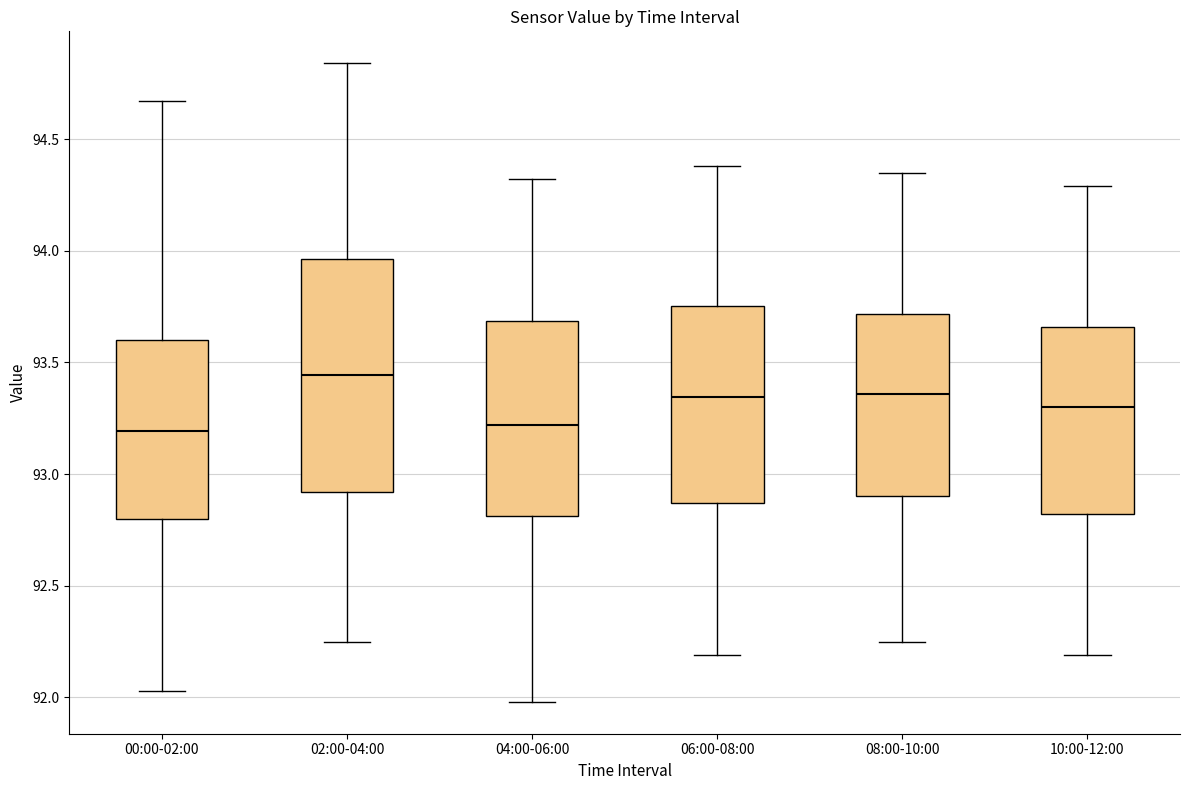

Where does the lower whisker of the box for 00:00-02:00 end on the y-axis? The values are not printed on the chart, so give them approximately, as read against the axis.

92.05